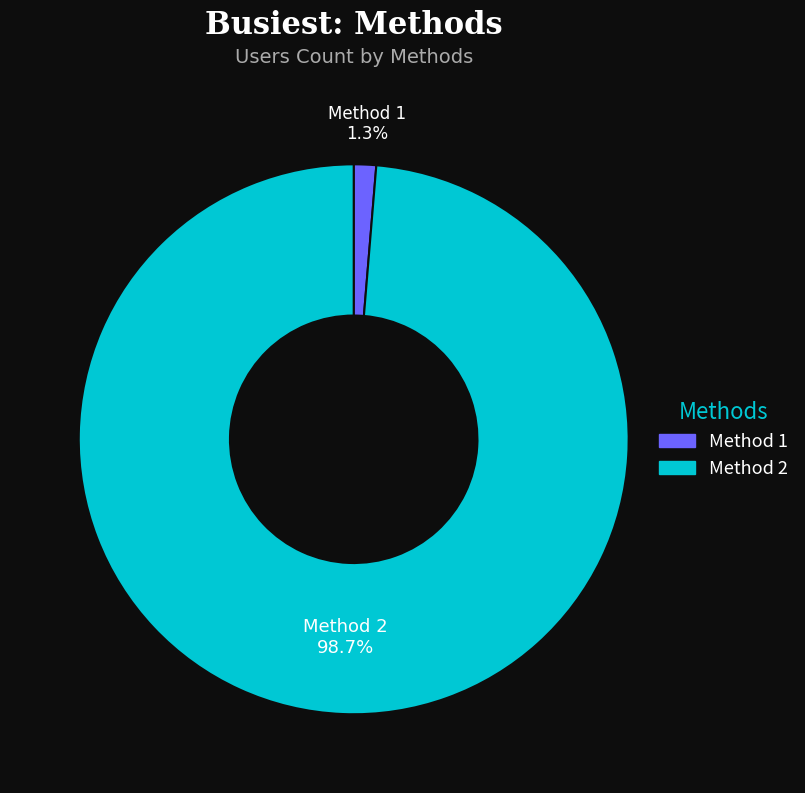

Count the number of slices in the pie.

2